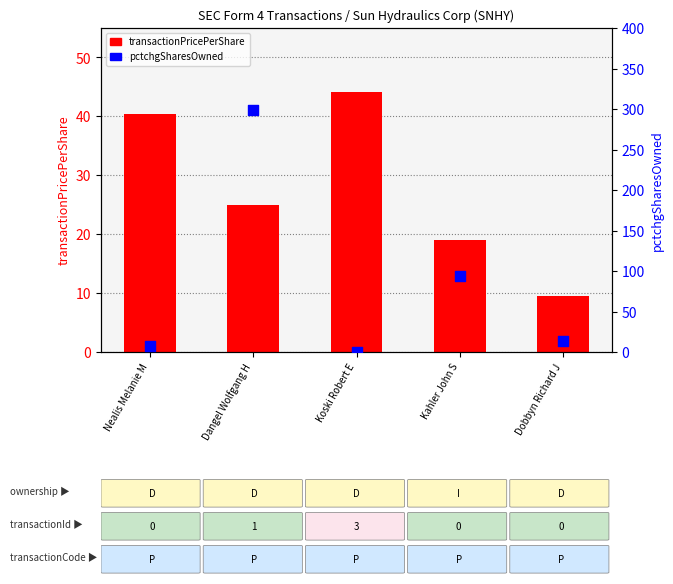

Which series has the largest total across all categories?

pctchgSharesOwned